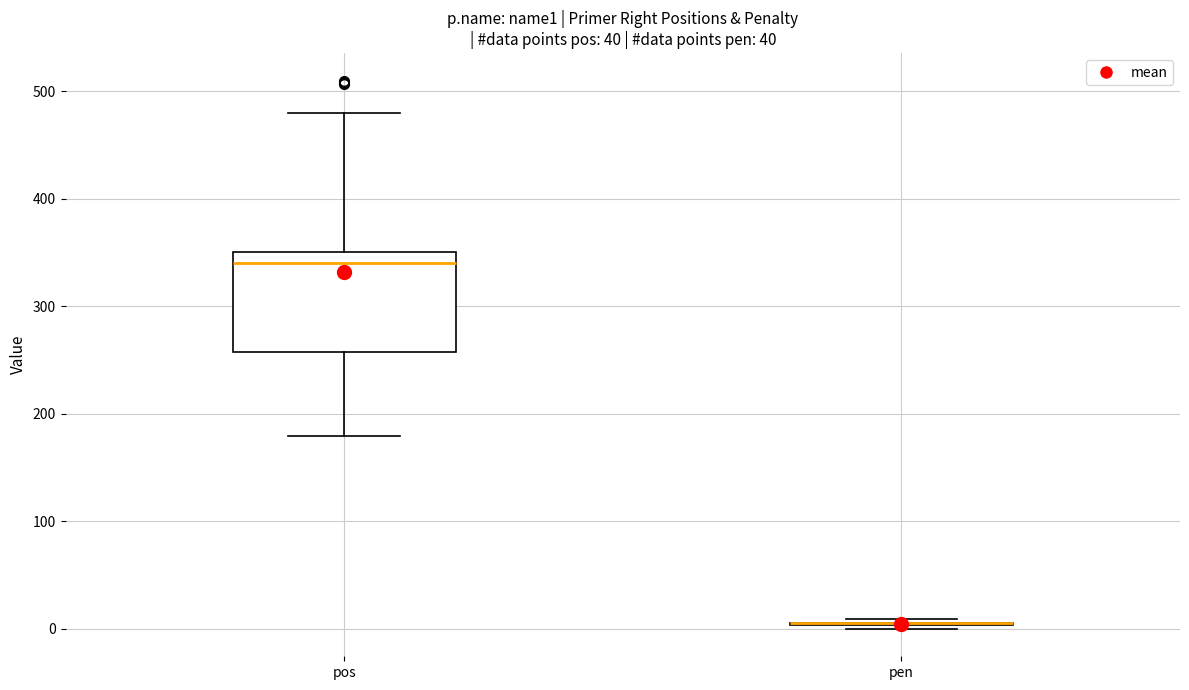

Reading left to right, read every box against the y-axis: the position of its median line, the range the box covers, and the ends of its whiskers. The values are not printed on the chart, so give them approximately, as read against the axis.

pos: median 340, box 260 to 350, whiskers 180 to 480
pen: box collapsed to a line at 10, whiskers 0 to 10